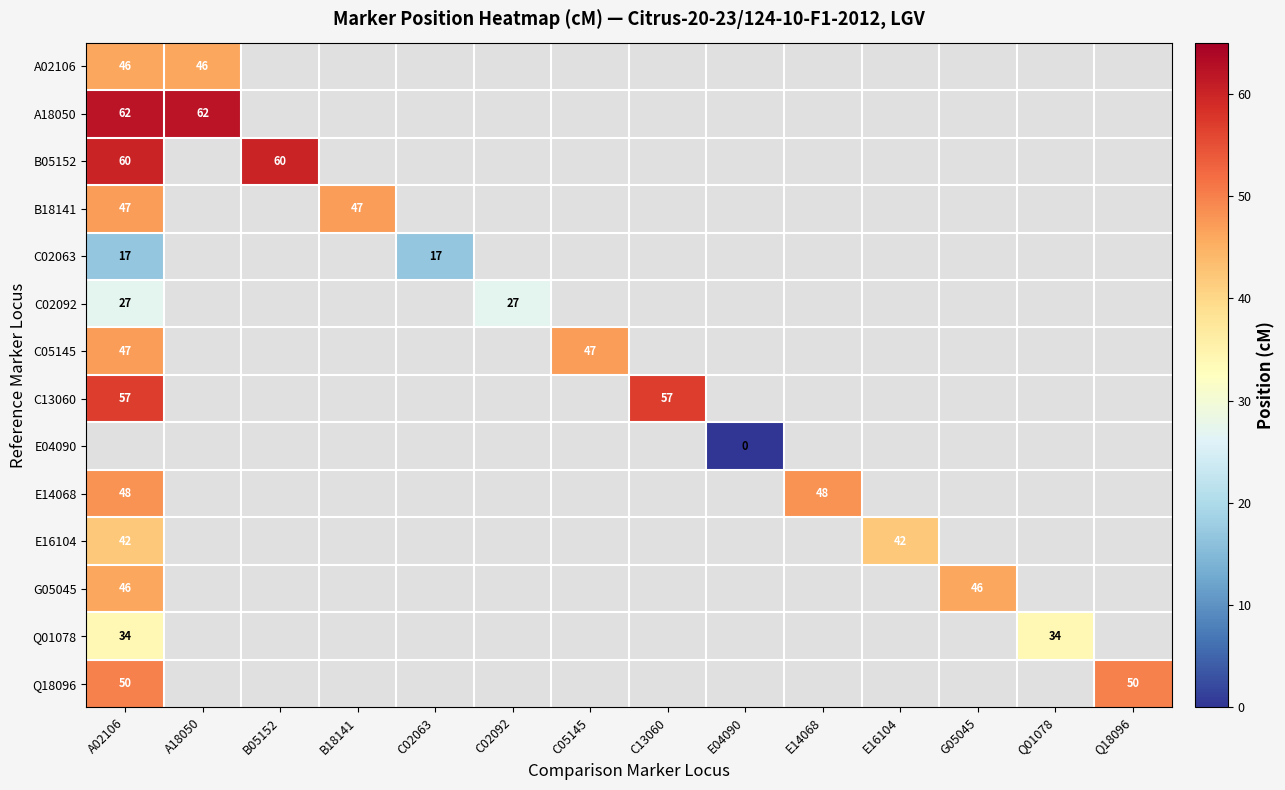

The A18050 series shows 91 at A02106. True or false?

False